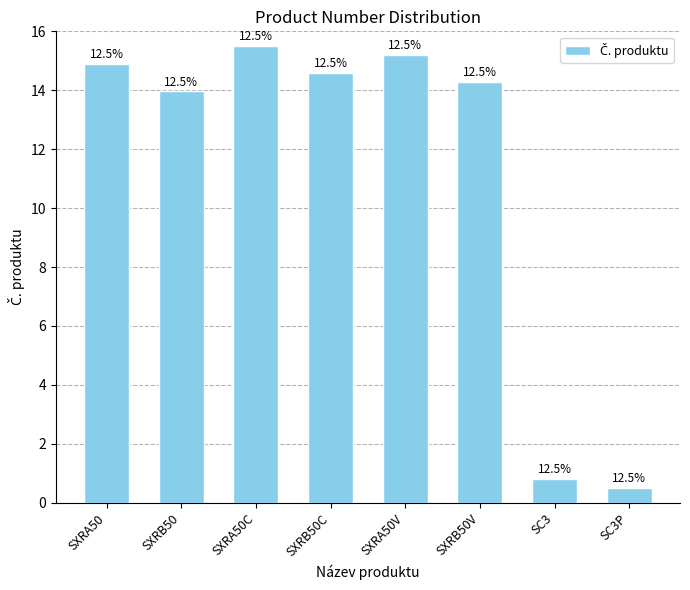

How many bars are there in total?

8